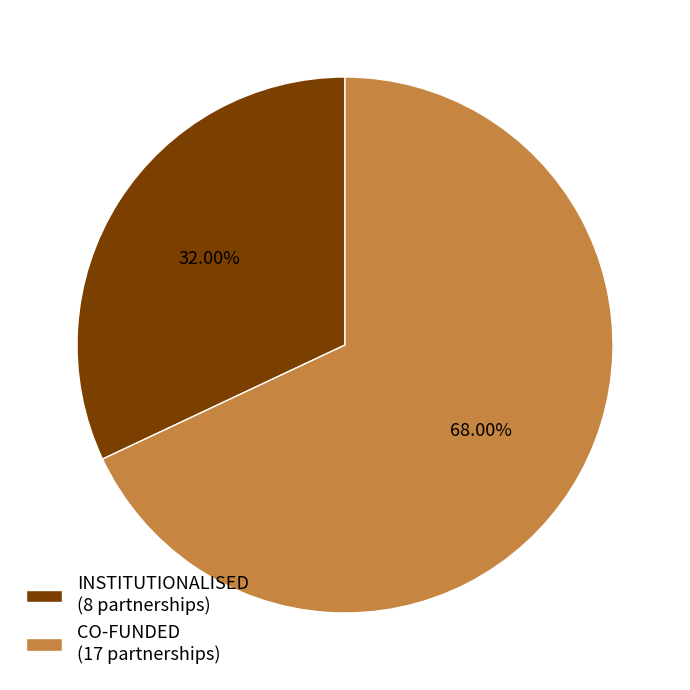

Is it true that INSTITUTIONALISED is 32% of the pie?

True